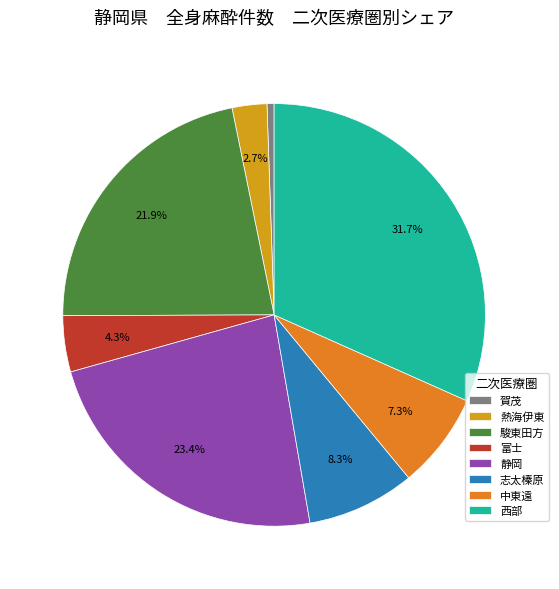

Does 熱海伊東 account for over 50% of the chart?

No